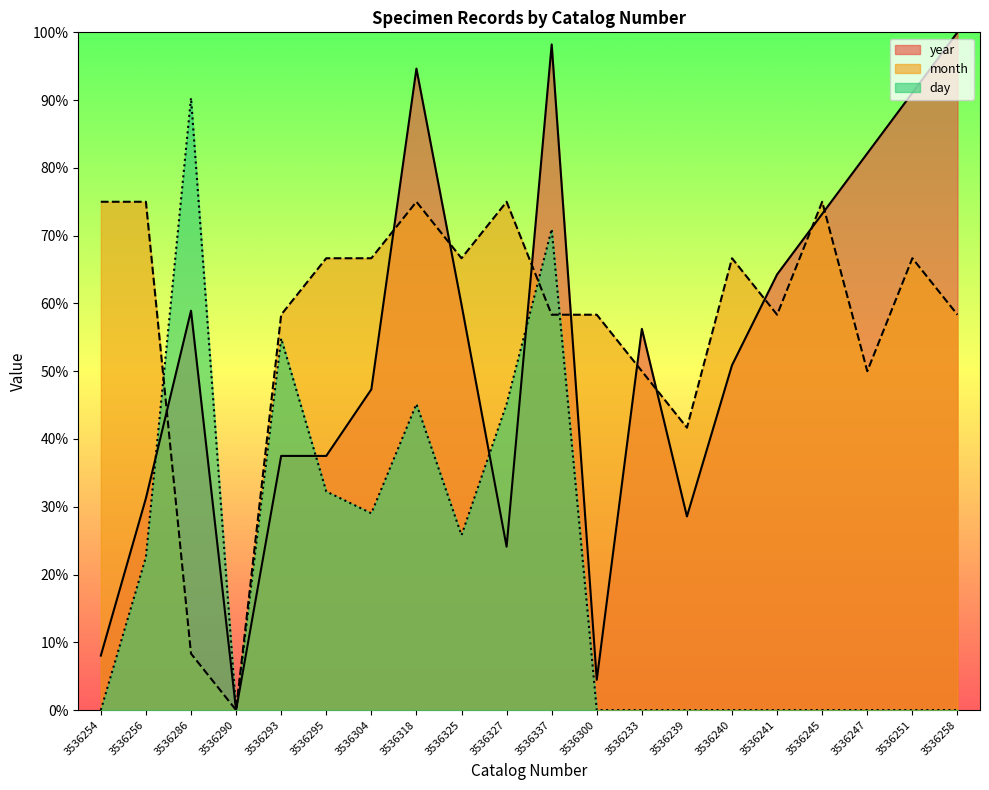

Reading left to right, list all the values displayed in this chart.

year: 8.0	31.2	58.9	0.0	37.5	37.5	47.3	94.6	59.8	24.1	98.2	4.5	56.2	28.6	50.9	64.3	73.2	82.1	91.1	100.0
month: 75.0	75.0	8.3	0.0	58.3	66.7	66.7	75.0	66.7	75.0	58.3	58.3	50.0	41.7	66.7	58.3	75.0	50.0	66.7	58.3
day: 0.0	22.6	90.3	0.0	54.8	32.3	29.0	45.2	25.8	45.2	71.0	0.0	0.0	0.0	0.0	0.0	0.0	0.0	0.0	0.0